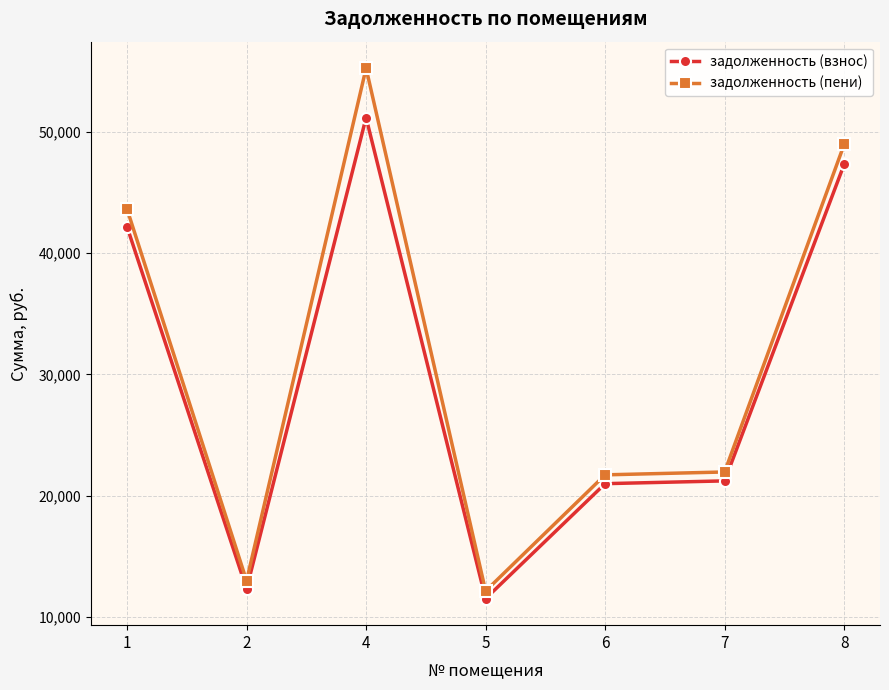

True or false: задолженность (пени) has more than 2 interior local peaks.

False